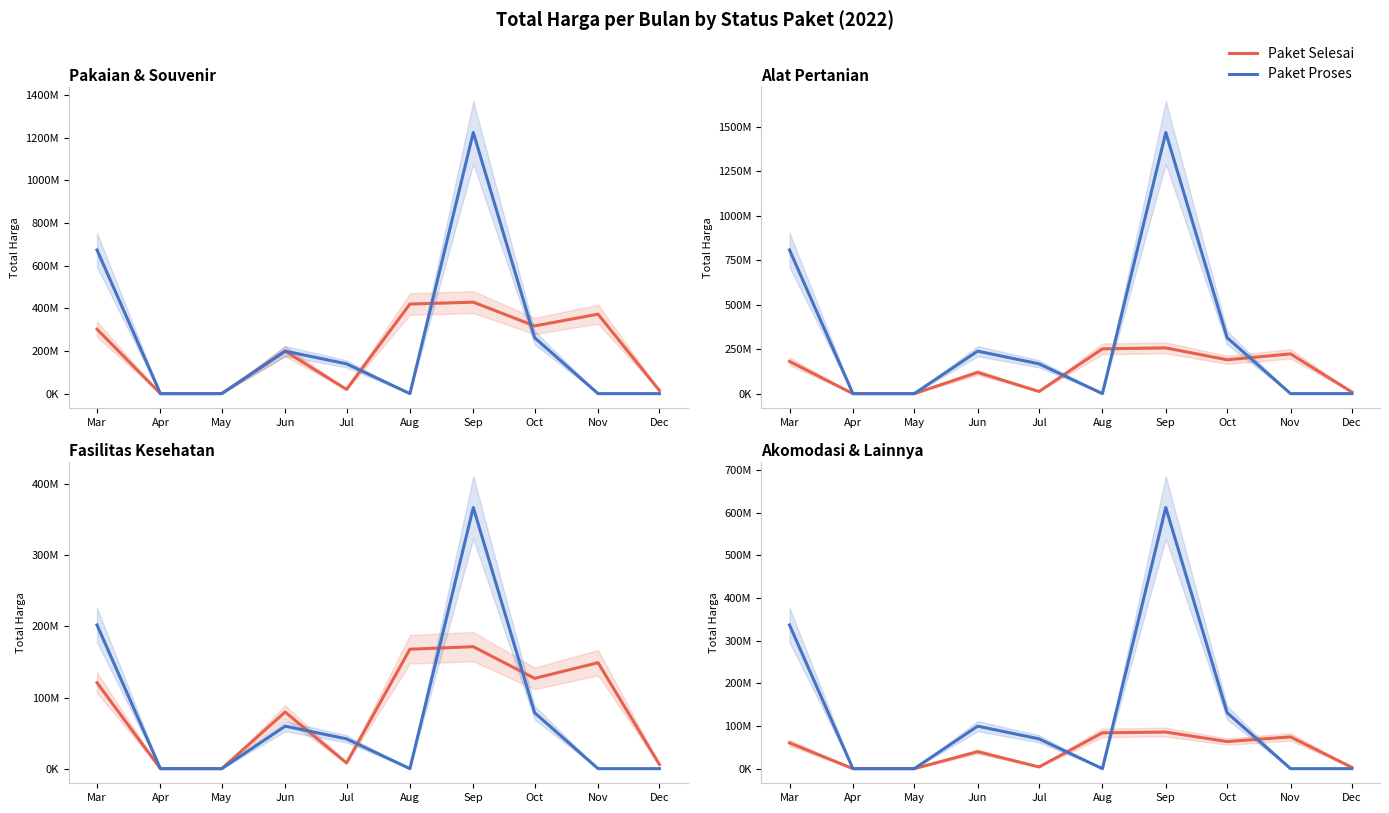

True or false: Paket Selesai and Paket Proses intersect in this chart.

True